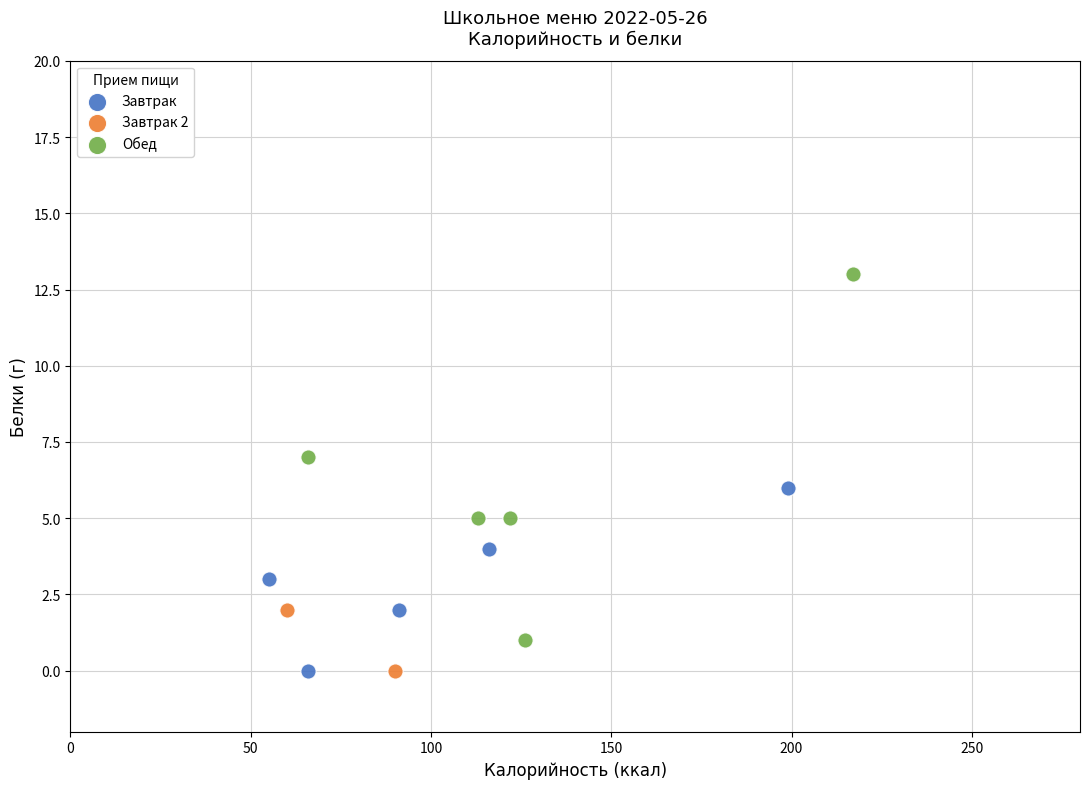

Which series has the largest Y range (max minus min)?

Обед